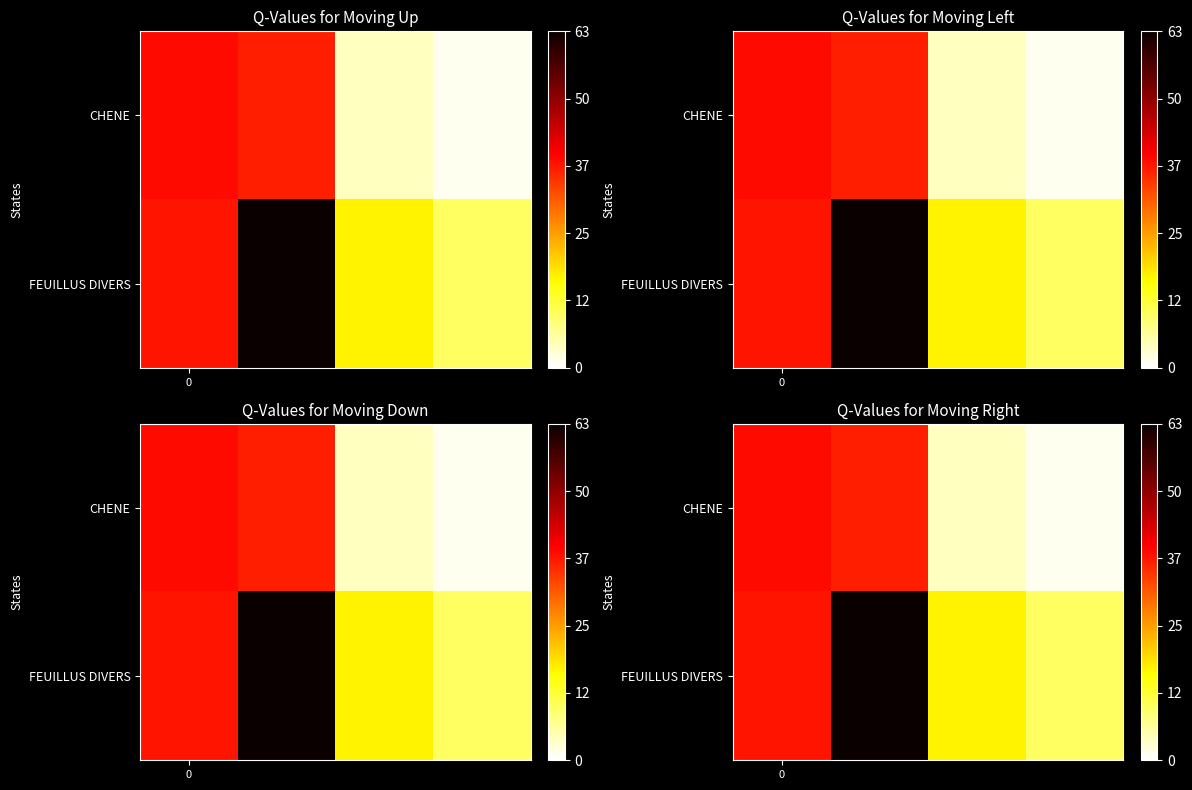

At how many categories does at least one series exceed 24?

2